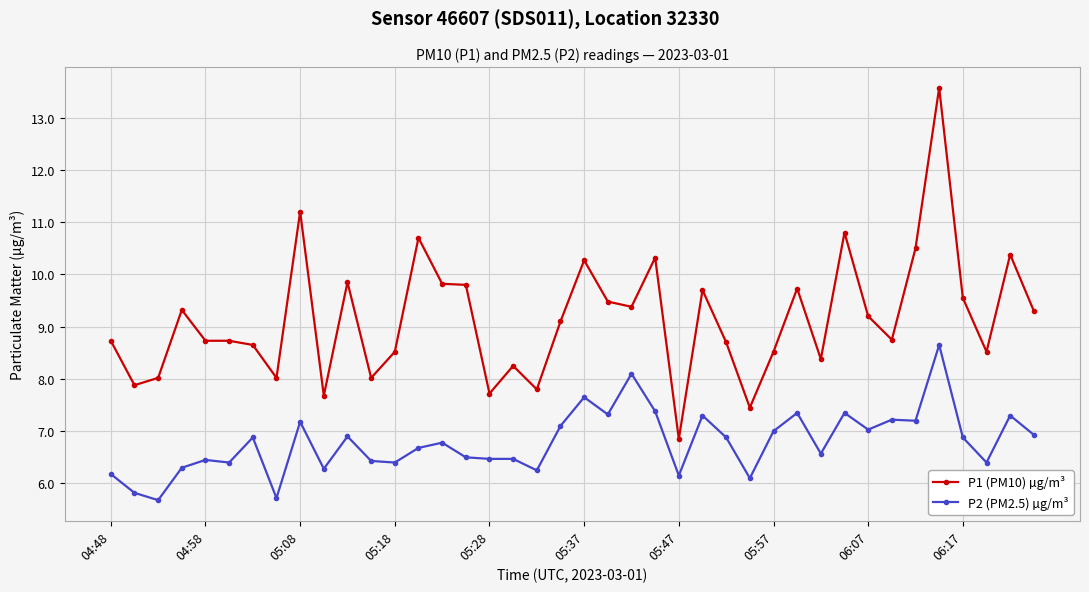

Count the number of categories in the chart.

40